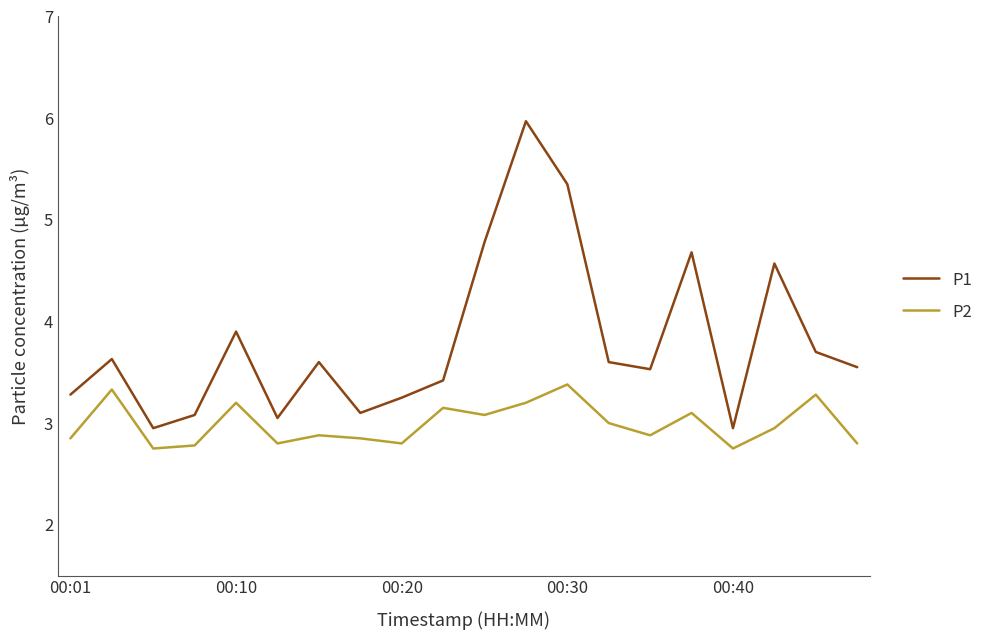

Which series has the largest range (max minus min)?

P1